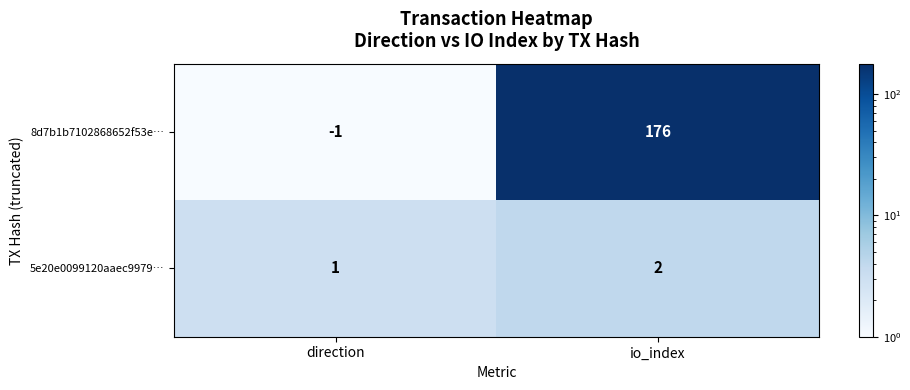

List the series in order of their peak value, highest first.

8d7b1b7102868652f53e…, 5e20e0099120aaec9979…